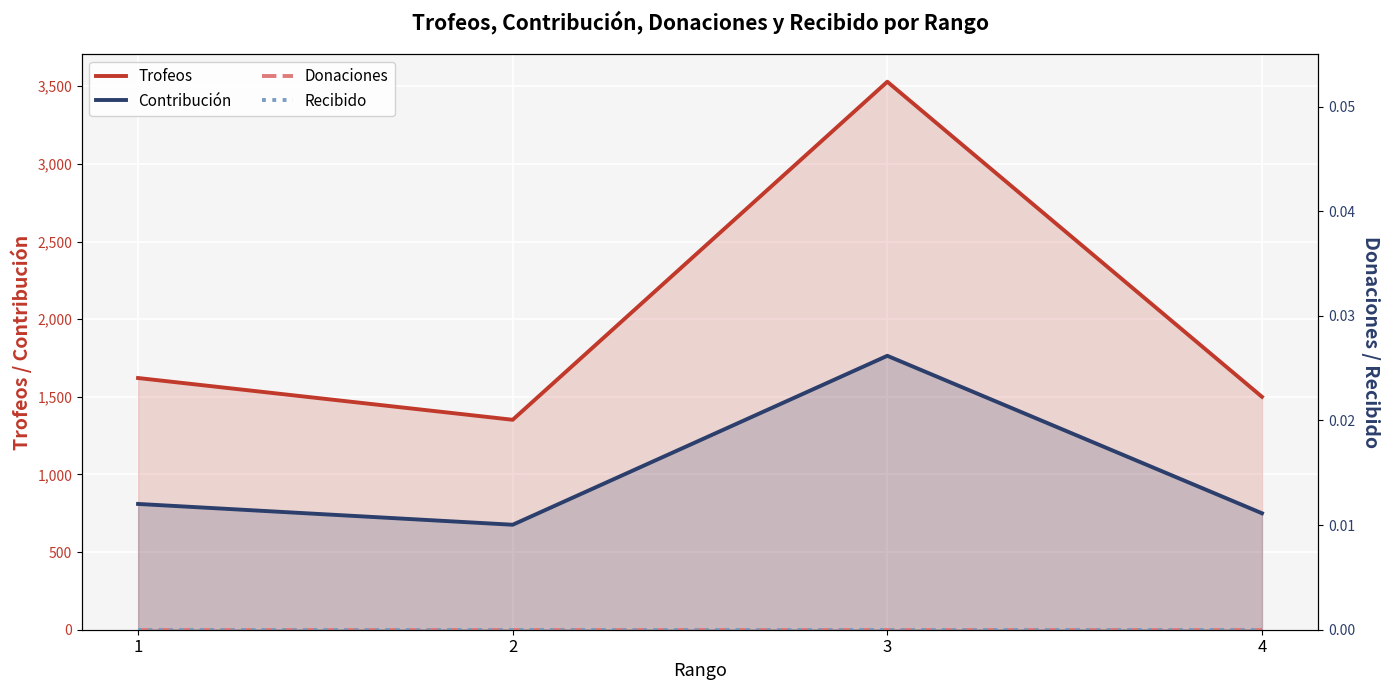

At which category is the sum across all series the highest?

3